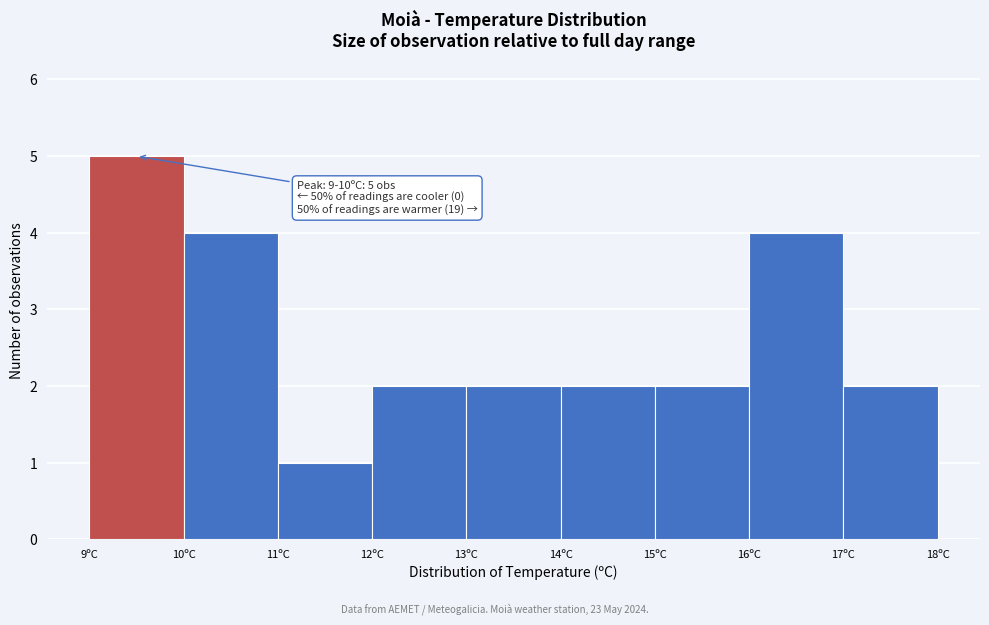

Over which range of the x-axis is the bar tallest?

9 to 10